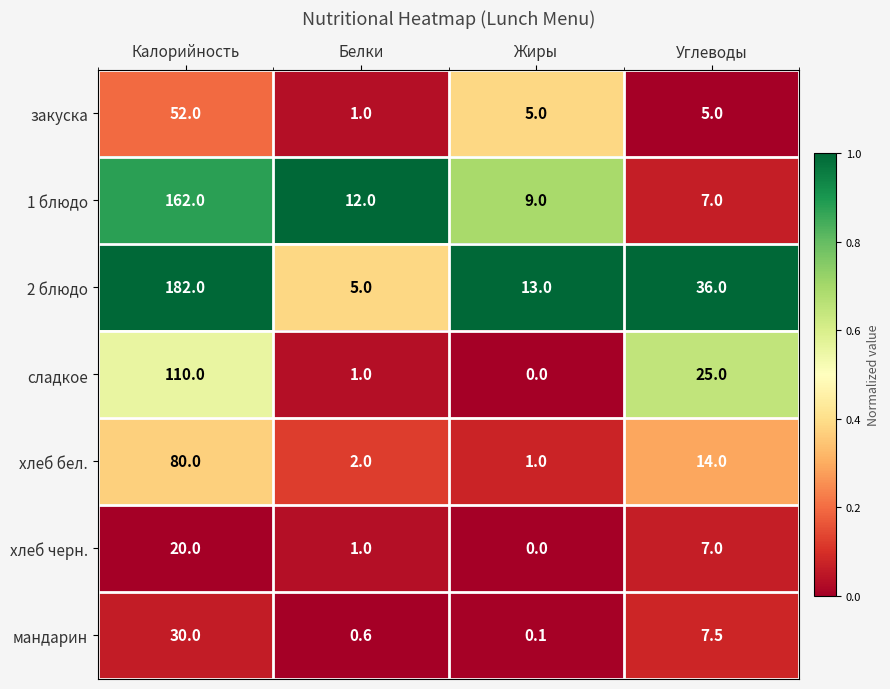

At which label does хлеб черн. first exceed 7?

Калорийность